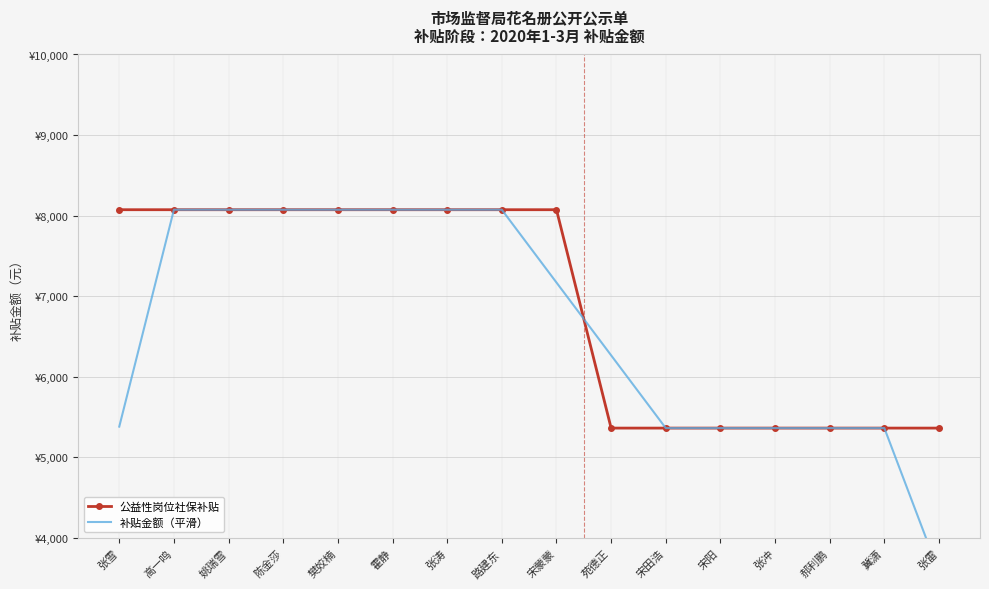

Reading left to right, transcribe all the data shown in this chart.

公益性岗位社保补贴: 张雪=8074.0	高一鸣=8074.0	姚瑞雪=8074.0	陈金莎=8074.0	樊姣楠=8074.0	霍静=8074.0	张涛=8074.0	路建东=8074.0	宋蒙蒙=8074.0	苑德正=5364.3	宋田浩=5364.3	宋阳=5364.3	张冲=5364.3	郝利鹏=5364.3	冀潇=5364.3	张雷=5364.3
补贴金额（平滑）: 张雪=5382.6	高一鸣=8074.0	姚瑞雪=8074.0	陈金莎=8074.0	樊姣楠=8074.0	霍静=8074.0	张涛=8074.0	路建东=8074.0	宋蒙蒙=7170.7	苑德正=6267.5	宋田浩=5364.3	宋阳=5364.3	张冲=5364.3	郝利鹏=5364.3	冀潇=5364.3	张雷=3576.2